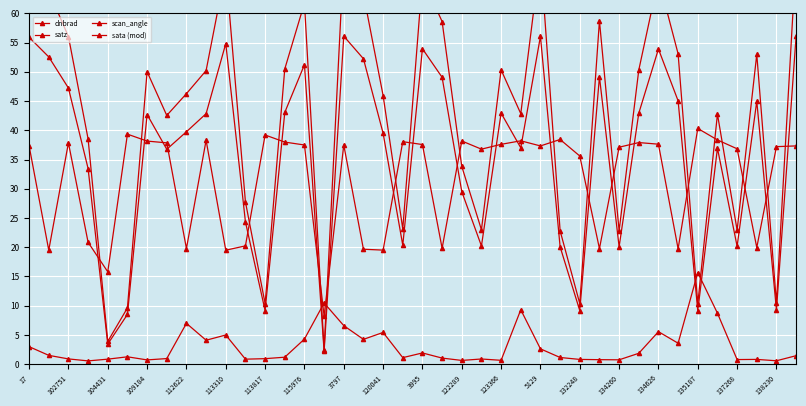

Reading left to right, extract all data points from this chart.

dnbrad: 3.0	1.5	0.9	0.6	0.9	1.3	0.7	1.0	7.0	4.1	5.0	0.9	0.9	1.2	4.3	10.5	6.6	4.2	5.4	1.1	1.9	1.0	0.6	0.9	0.7	9.3	2.6	1.1	0.8	0.8	0.7	1.9	5.6	3.6	15.7	8.7	0.8	0.8	0.6	1.5
satz: 69.4	63.8	56.0	38.5	3.9	9.6	50.0	42.5	46.3	50.2	67.5	27.8	10.4	50.5	61.8	2.5	69.7	63.3	46.0	23.1	66.0	58.6	33.8	23.0	50.3	42.9	69.7	22.8	10.4	58.7	22.8	50.3	65.9	53.1	10.3	42.8	22.9	53.0	10.5	69.7
scan_angle: 55.9	52.6	47.2	33.5	3.4	8.5	42.7	36.8	39.8	42.8	54.8	24.3	9.2	43.1	51.2	2.2	56.1	52.2	39.5	20.3	53.9	49.1	29.5	20.2	42.9	37.0	56.1	20.1	9.2	49.2	20.1	42.9	53.9	45.0	9.1	36.9	20.2	45.0	9.3	56.1
sata (mod): 37.3	19.5	37.9	20.8	15.8	39.3	38.2	37.9	19.8	38.3	19.5	20.2	39.2	38.0	37.5	8.2	37.5	19.7	19.5	38.1	37.6	19.8	38.2	36.8	37.6	38.2	37.3	38.4	35.6	19.8	37.1	37.9	37.6	19.7	40.3	38.4	36.8	20.0	37.2	37.3